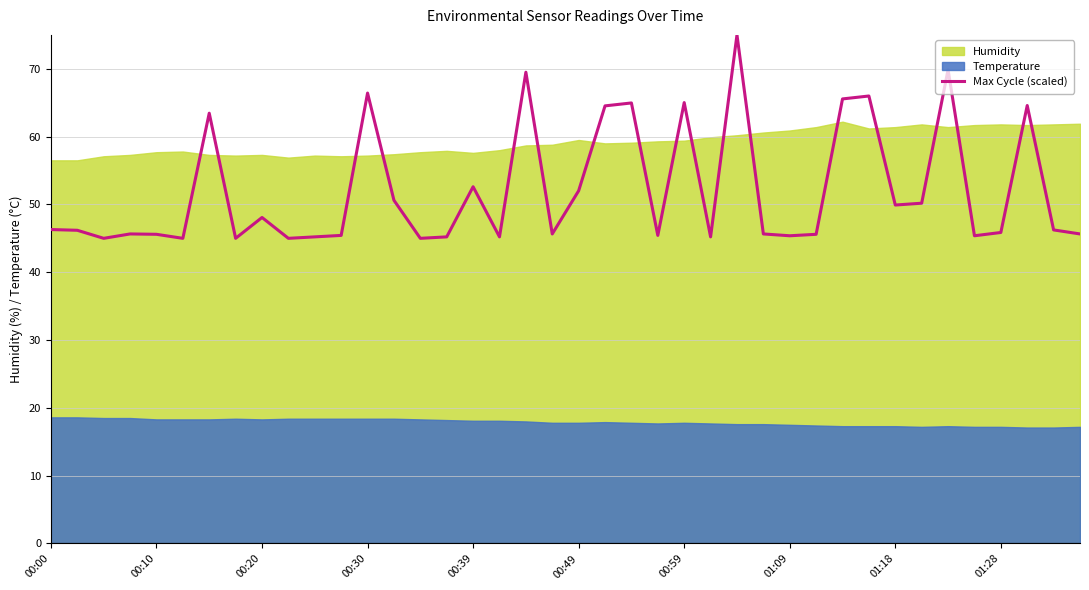

What is the value of the 15th point from the left?

45.0